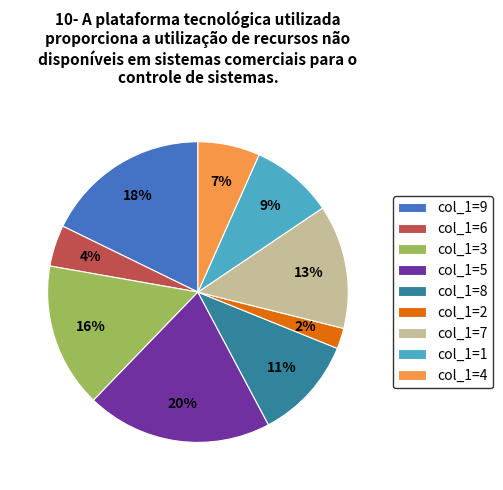

To the nearest percent, what is the combined percentage of col_1=1 and col_1=7?

22%